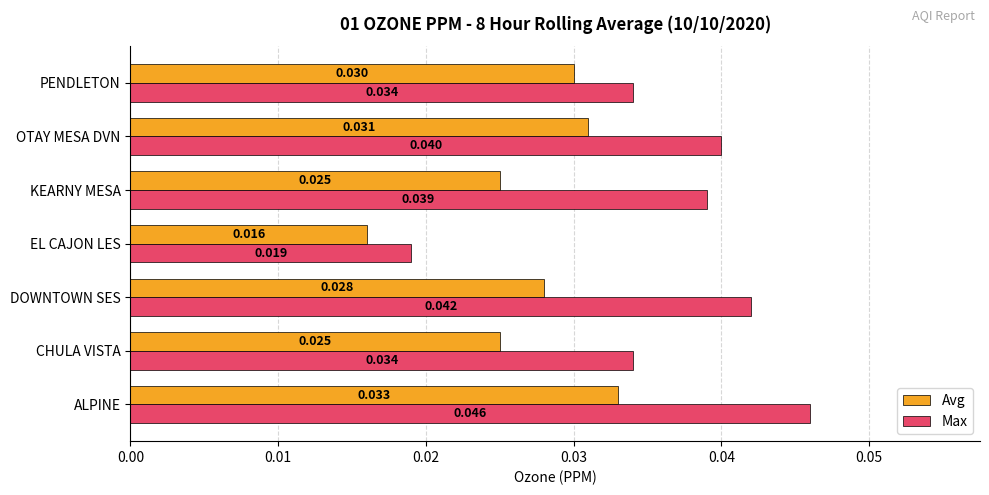

Which series changed the most between EL CAJON LES and KEARNY MESA?

Max